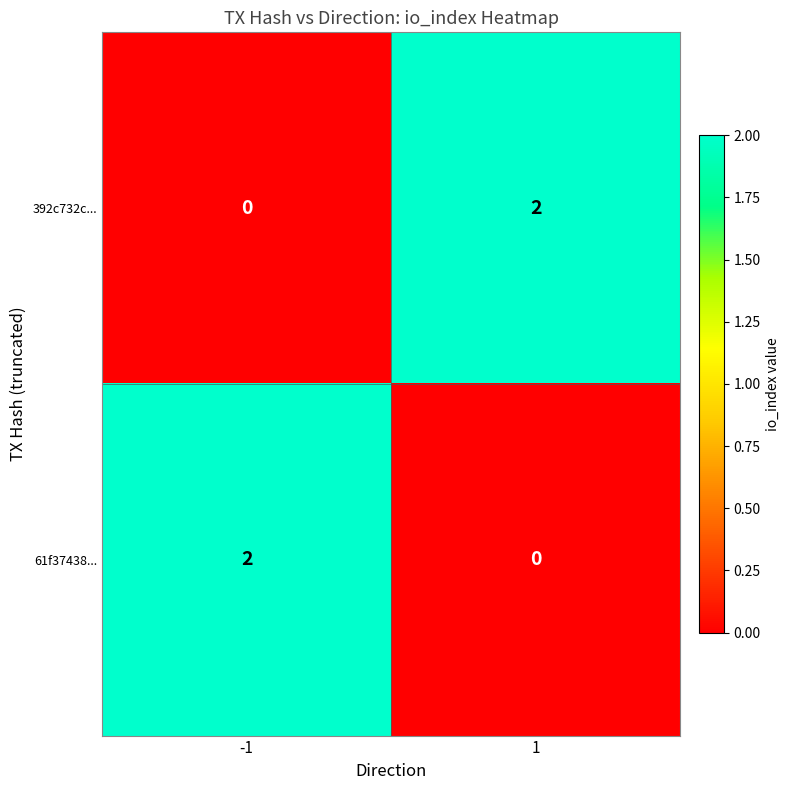

How many values in 392c732c... are above zero?

1